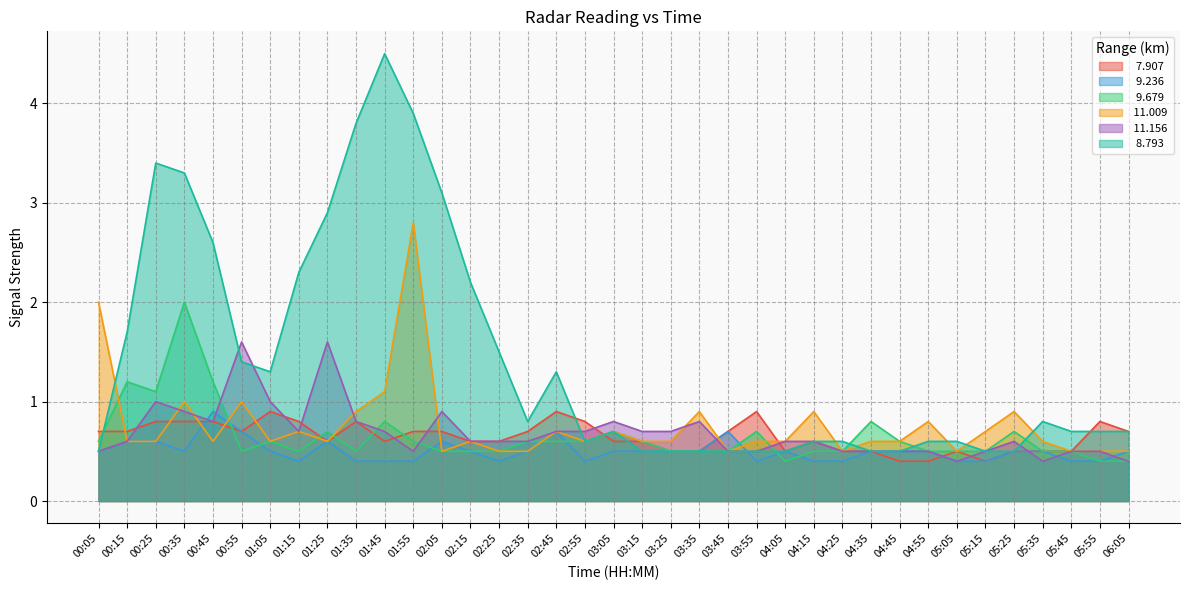

What is the label of the 2nd point from the right?

05:55